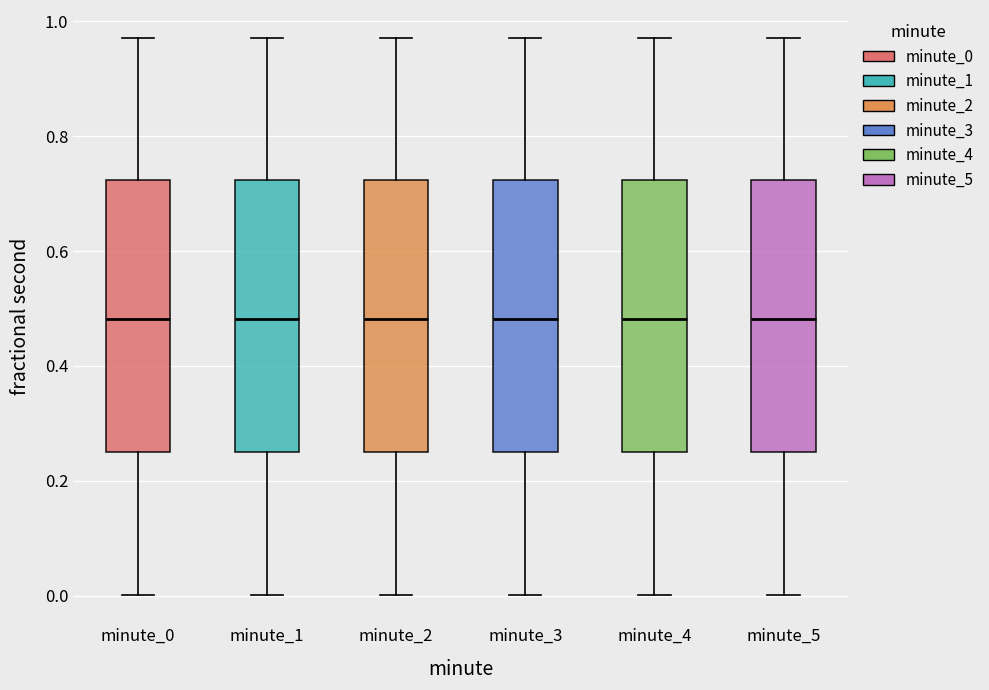

Where does the lower whisker of the box for minute_1 end on the y-axis? The values are not printed on the chart, so give them approximately, as read against the axis.

0.00